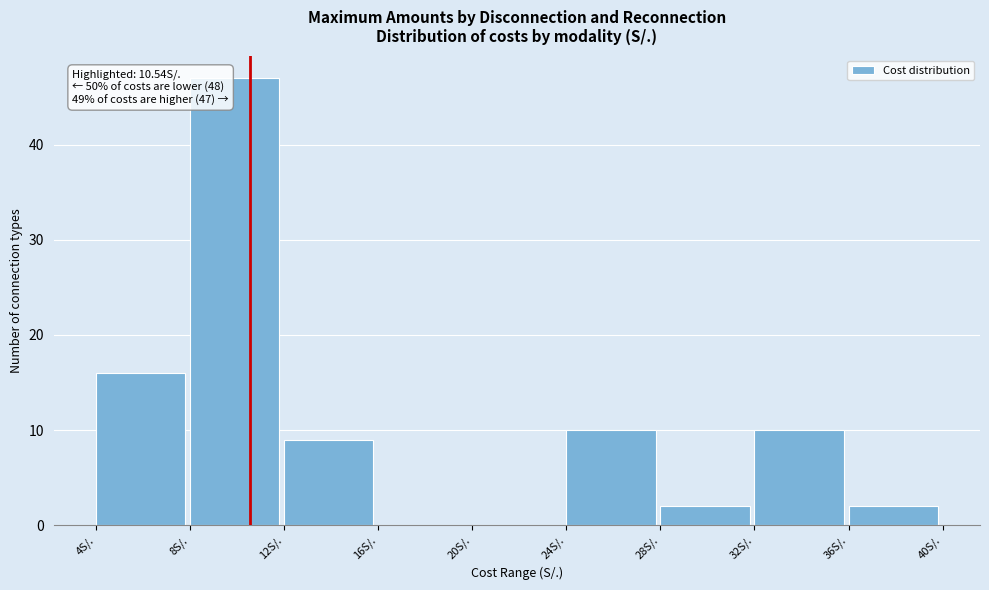

Which range on the x-axis has the tallest bar?

8 to 12